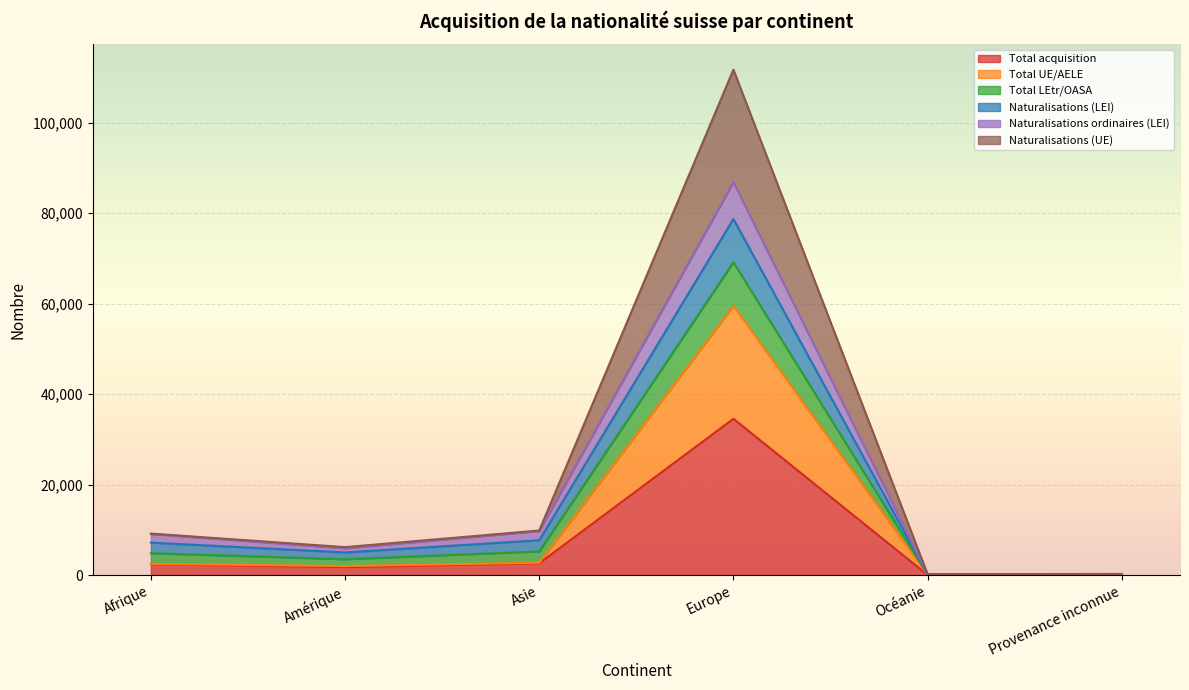

Where is Total acquisition nearest to the value 17316?

Asie